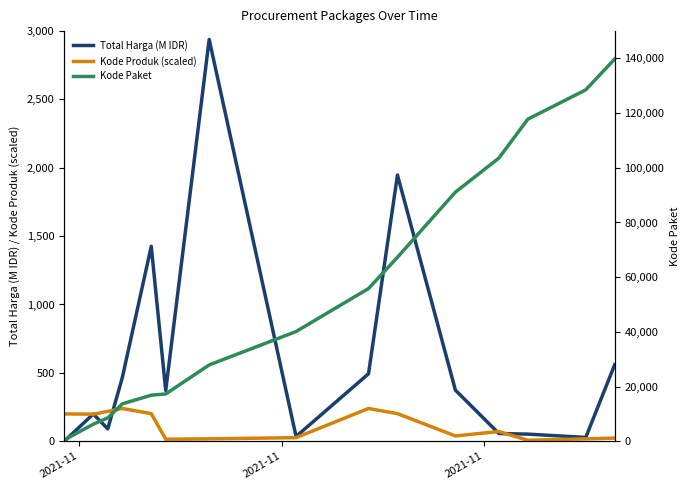

How many lines are shown in the chart?

3